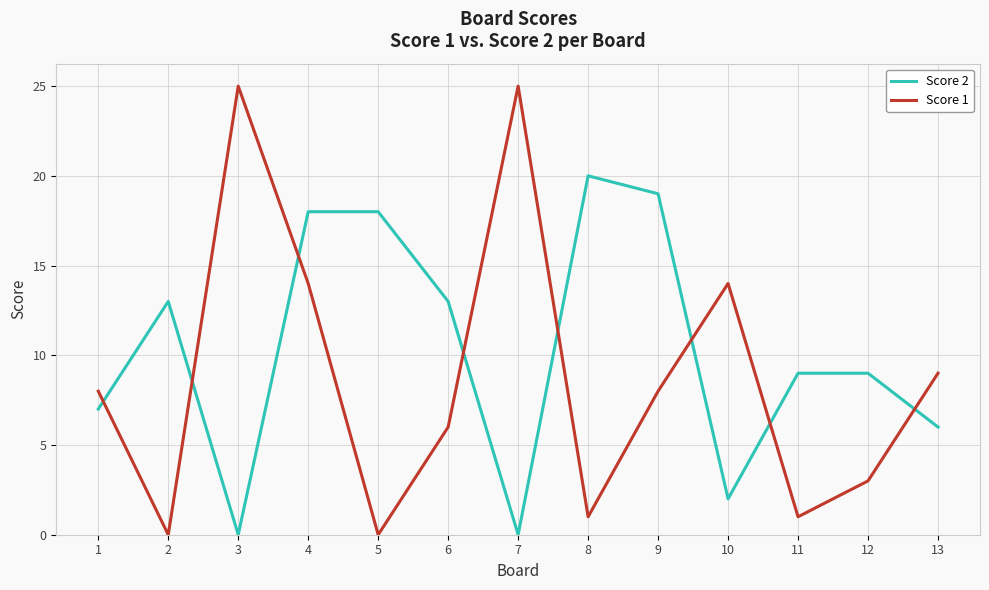

What is the greatest value displayed?

25